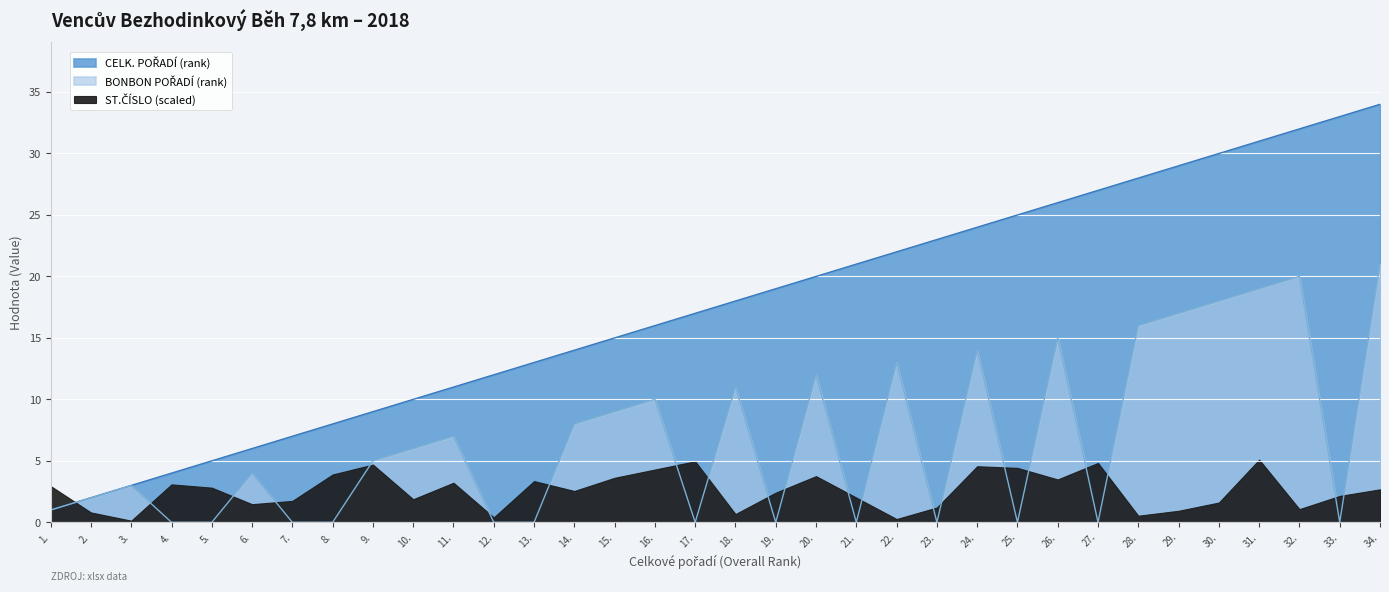

The value of CELK. POŘADÍ (rank) at 17. is 17. True or false?

True